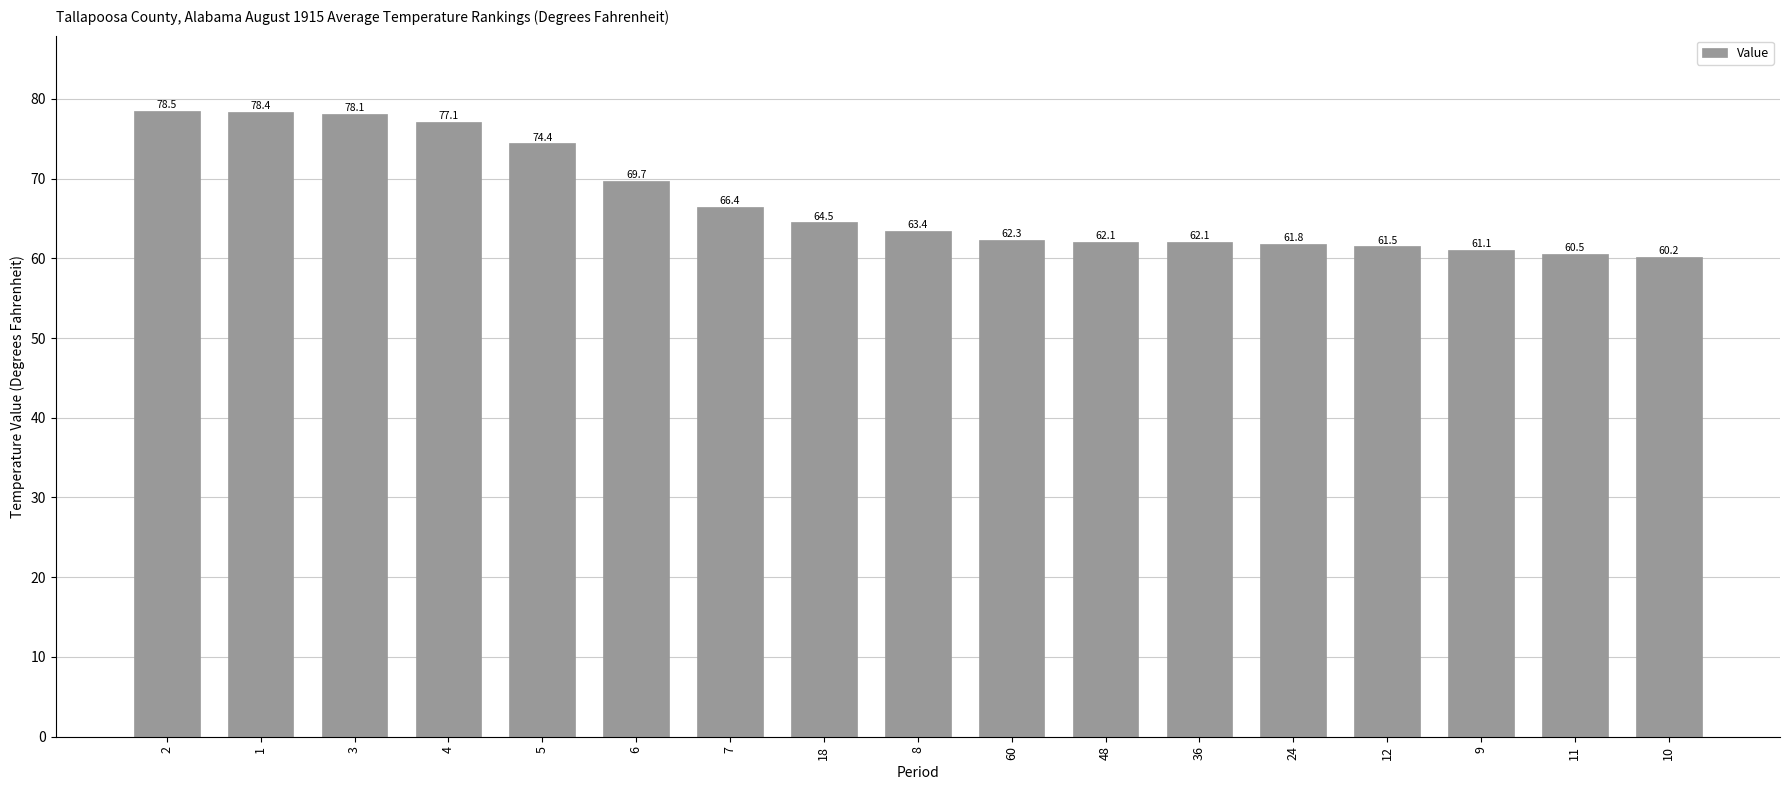

What is the value of the 3rd bar from the left?

78.1